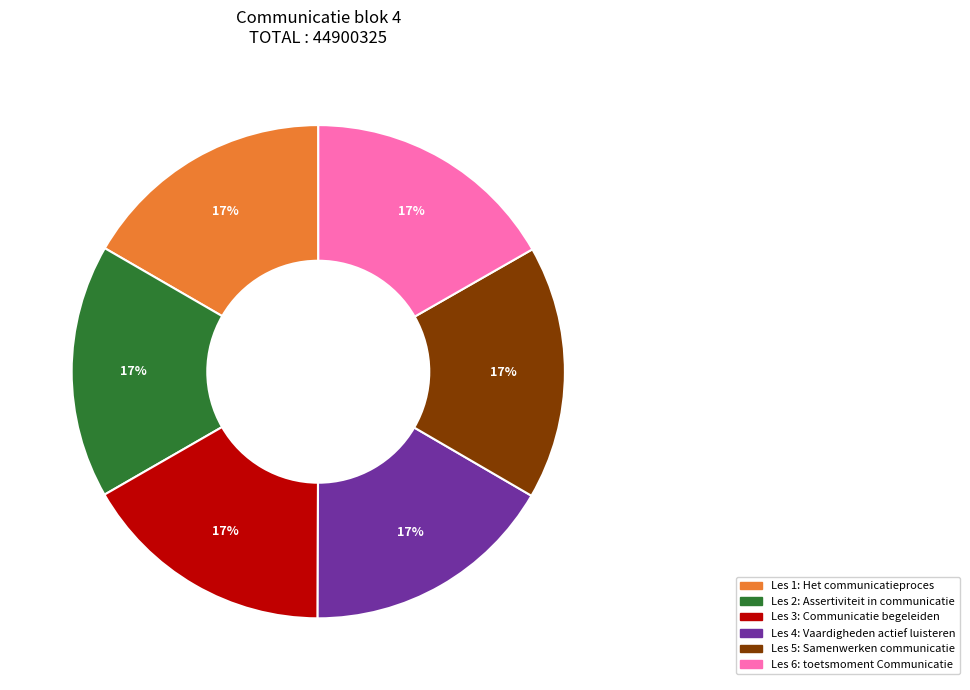

Does any single category account for the majority?

No